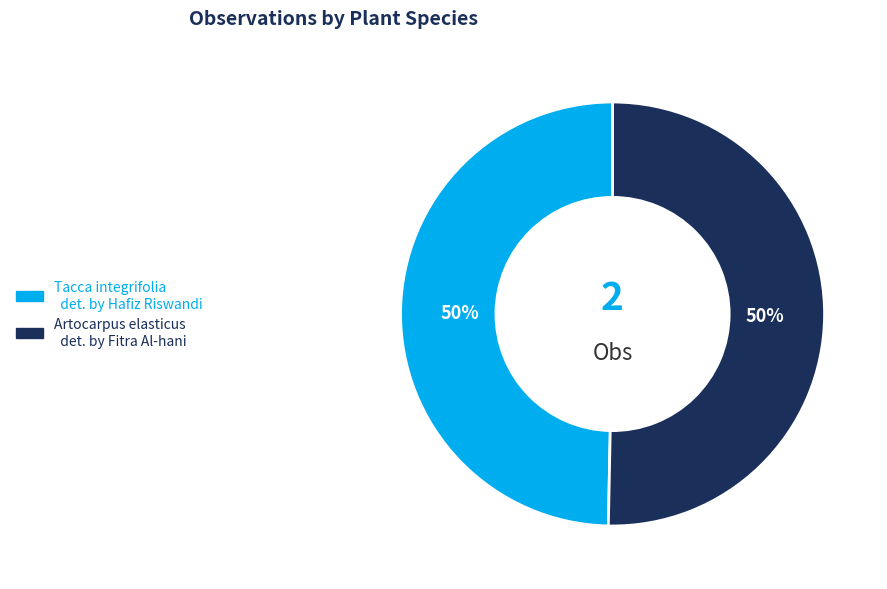

To the nearest percent, what is the average slice percentage?

50%